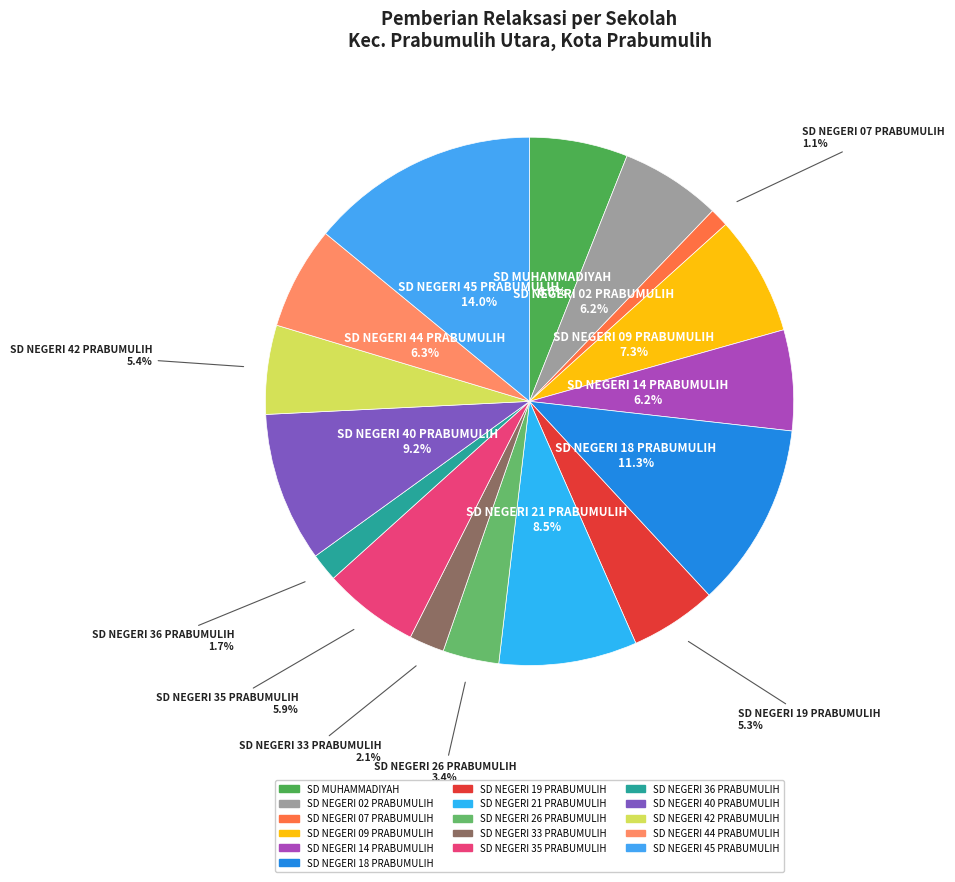

Is the sum of SD NEGERI 19 PRABUMULIH and SD NEGERI 36 PRABUMULIH greater than half?

No